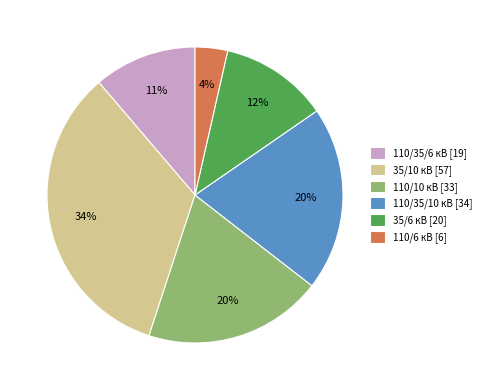

To the nearest percent, what is the difference between the largest and smallest slice percentages?

30%